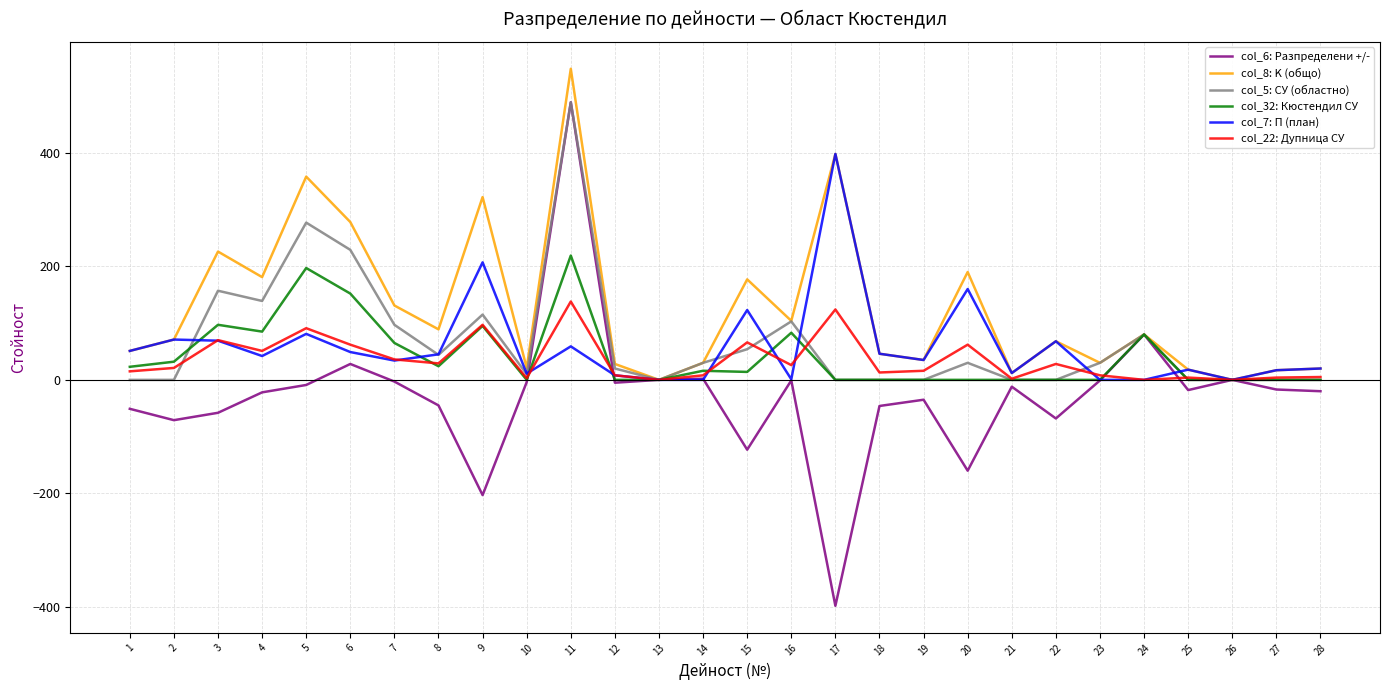

What are all the series names shown in the legend?

col_6: Разпределени +/-, col_8: K (общо), col_5: СУ (областно), col_32: Кюстендил СУ, col_7: П (план), col_22: Дупница СУ